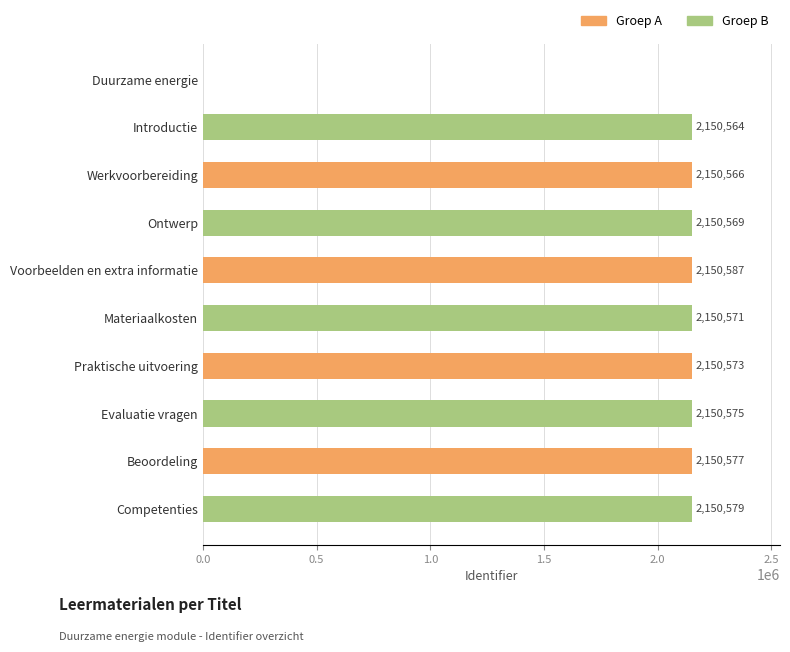

What position from the left is Materiaalkosten?

6